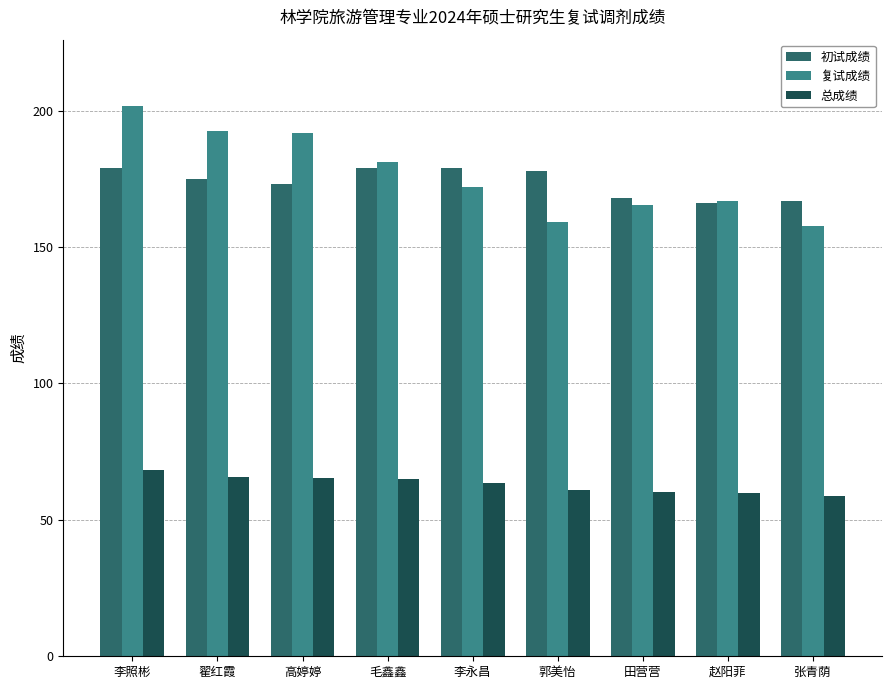

Is the value of 复试成绩 at 田营营 greater than the value of 初试成绩 at 田营营?

No